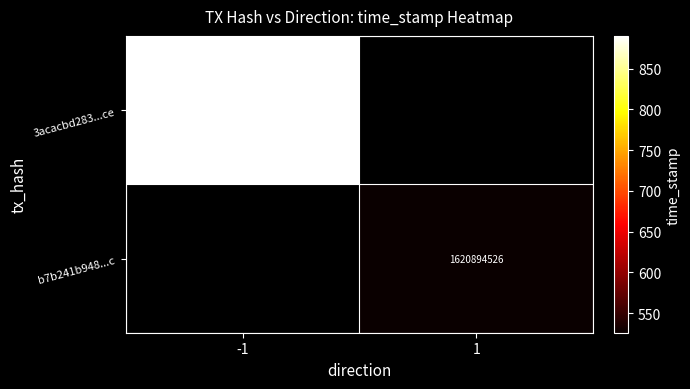

What is the average value of the b7b241b9489adc0ea3111d2a17dbd27d7cf799c series?

810447264